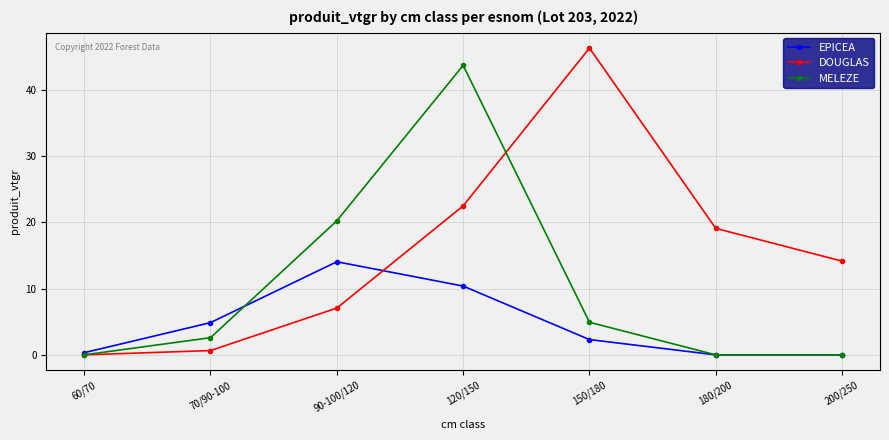

The value of EPICEA at 150/180 is 2.3. True or false?

True